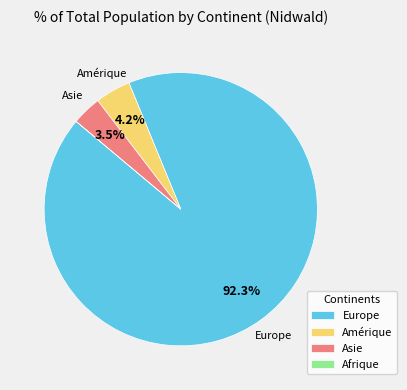

Which has a higher value, Amérique or Asie?

Amérique